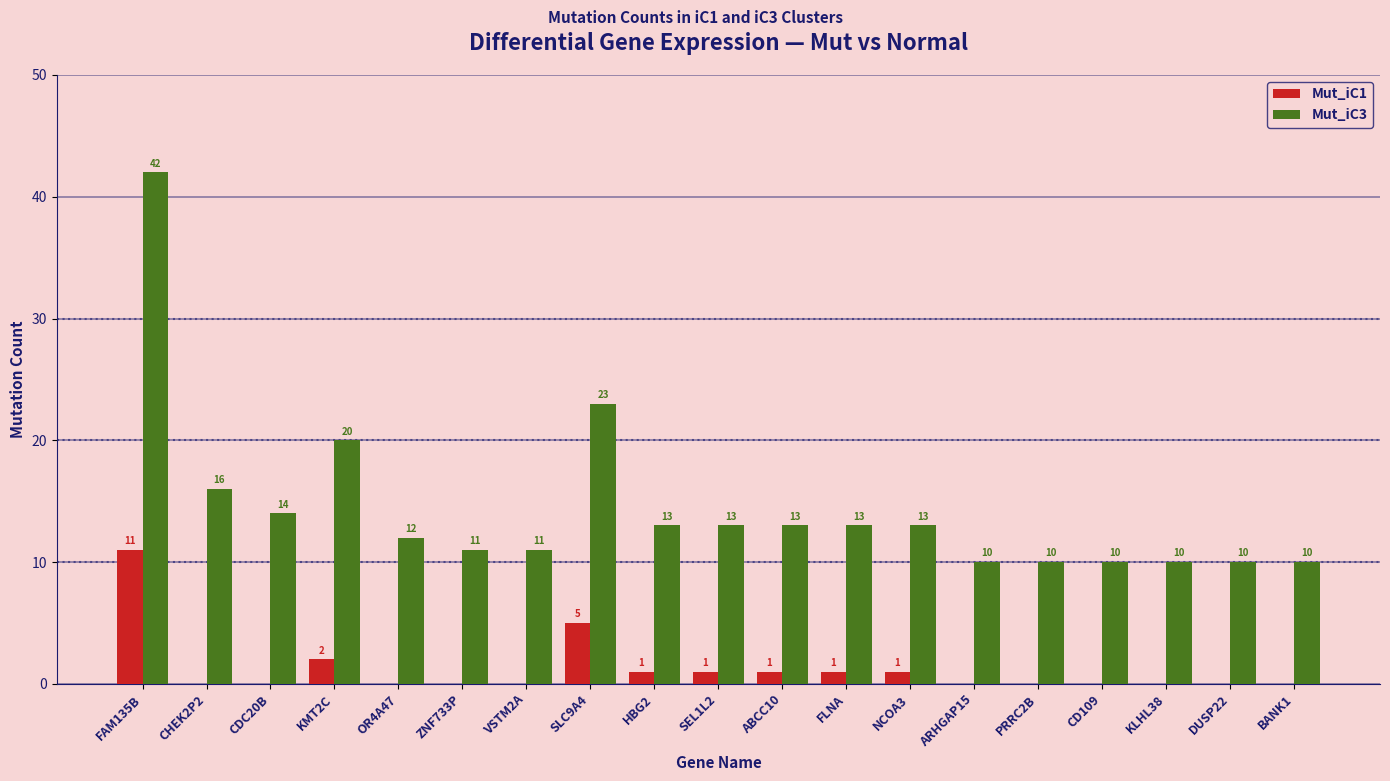

What is the greatest value displayed?

42